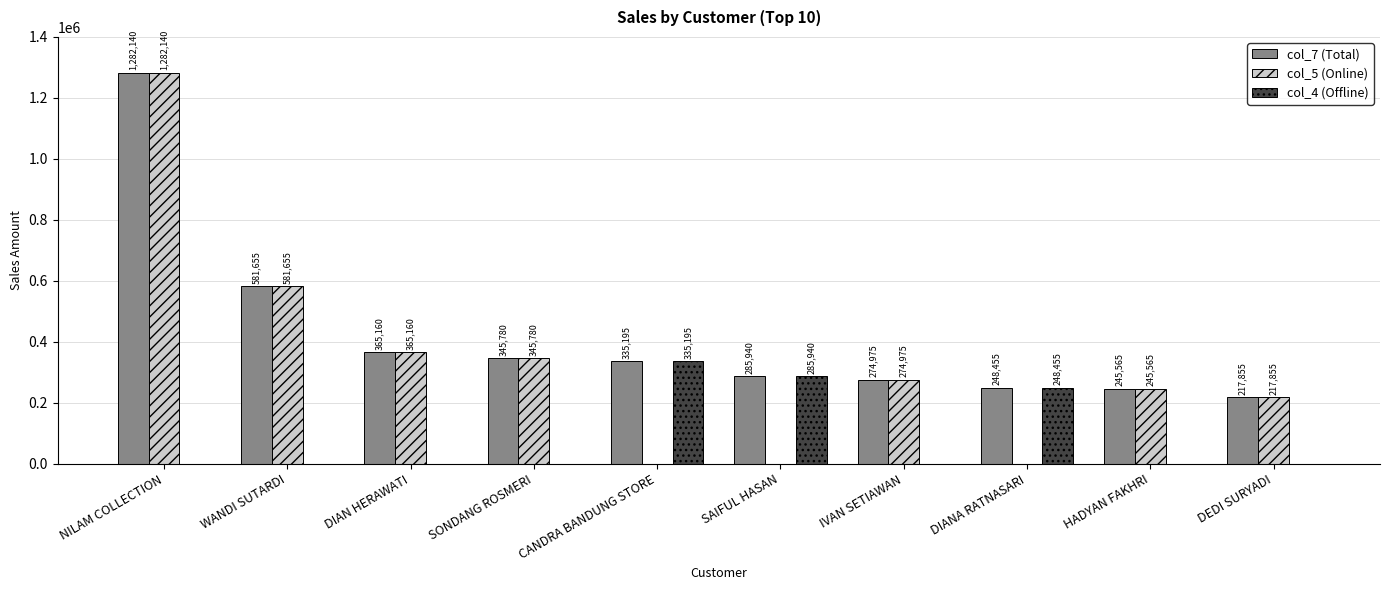

Which series has the largest range (max minus min)?

col_5 (Online)